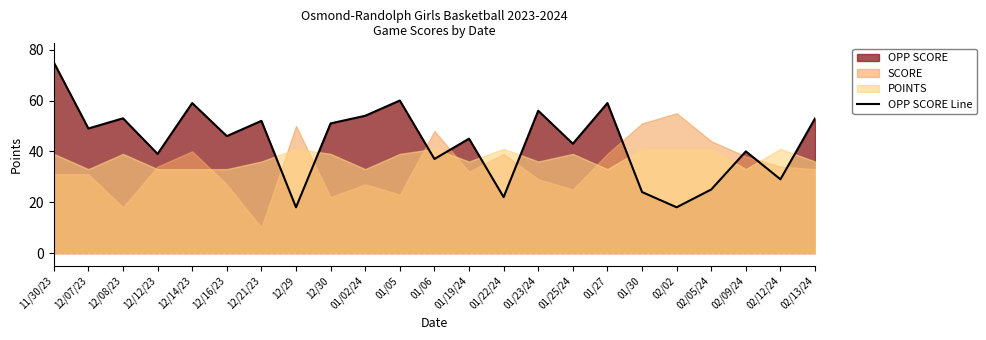

What is the difference between the maximum and minimum values?

57